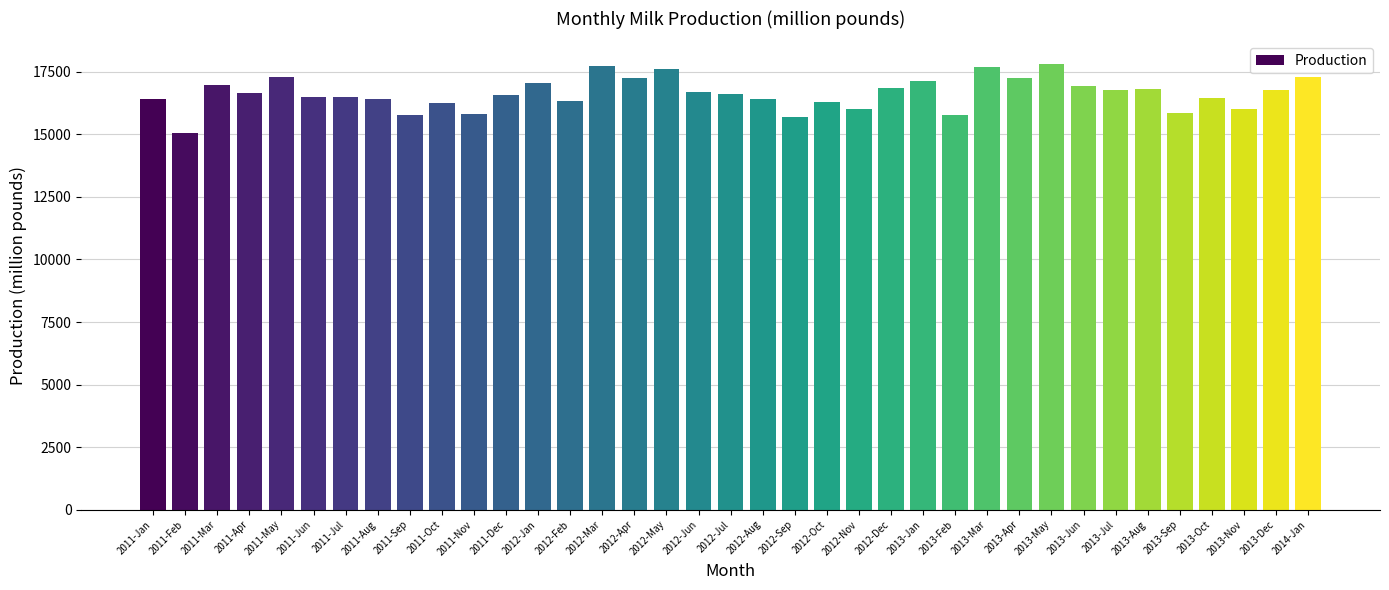

What is the minimum value shown in the chart?

15075